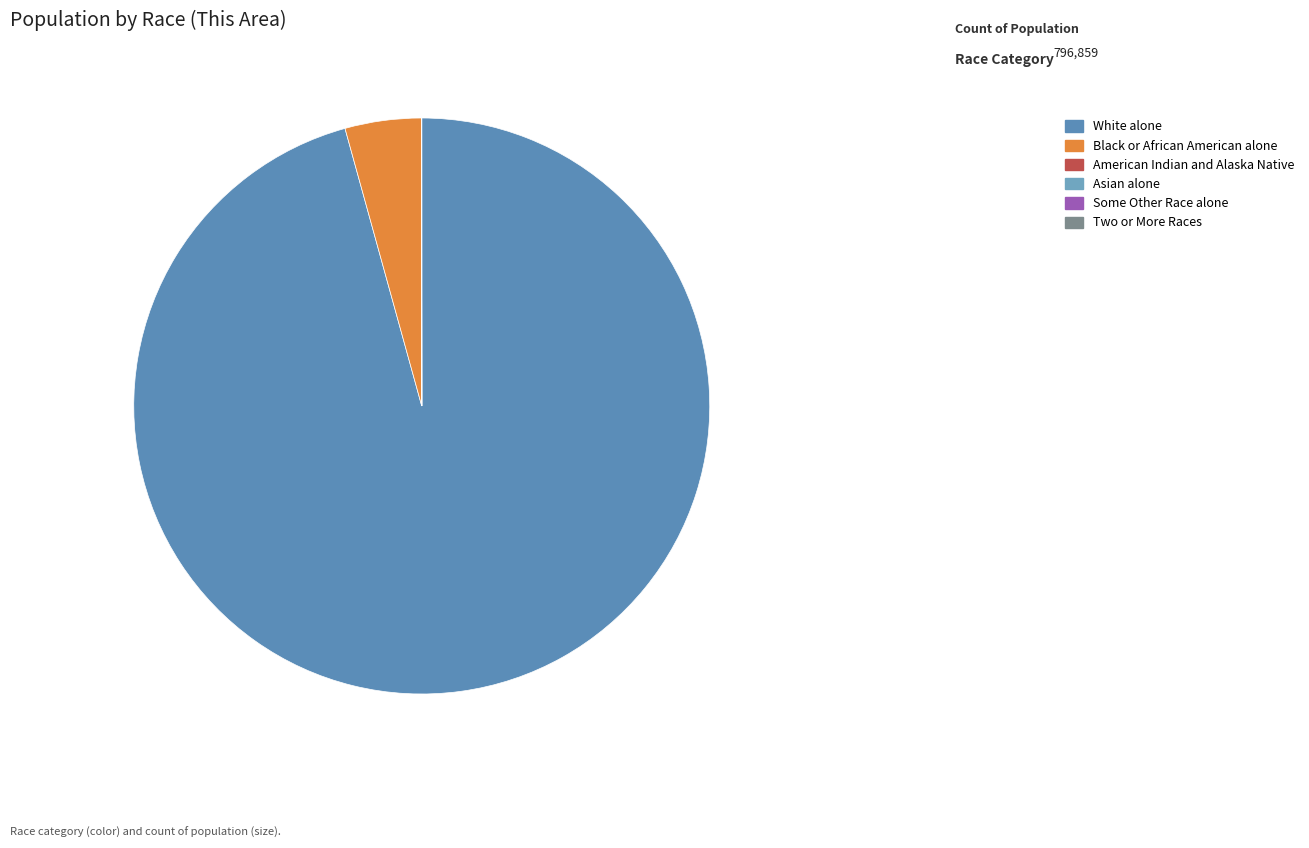

What percentage do White alone and Black or African American alone together represent?

100.0%